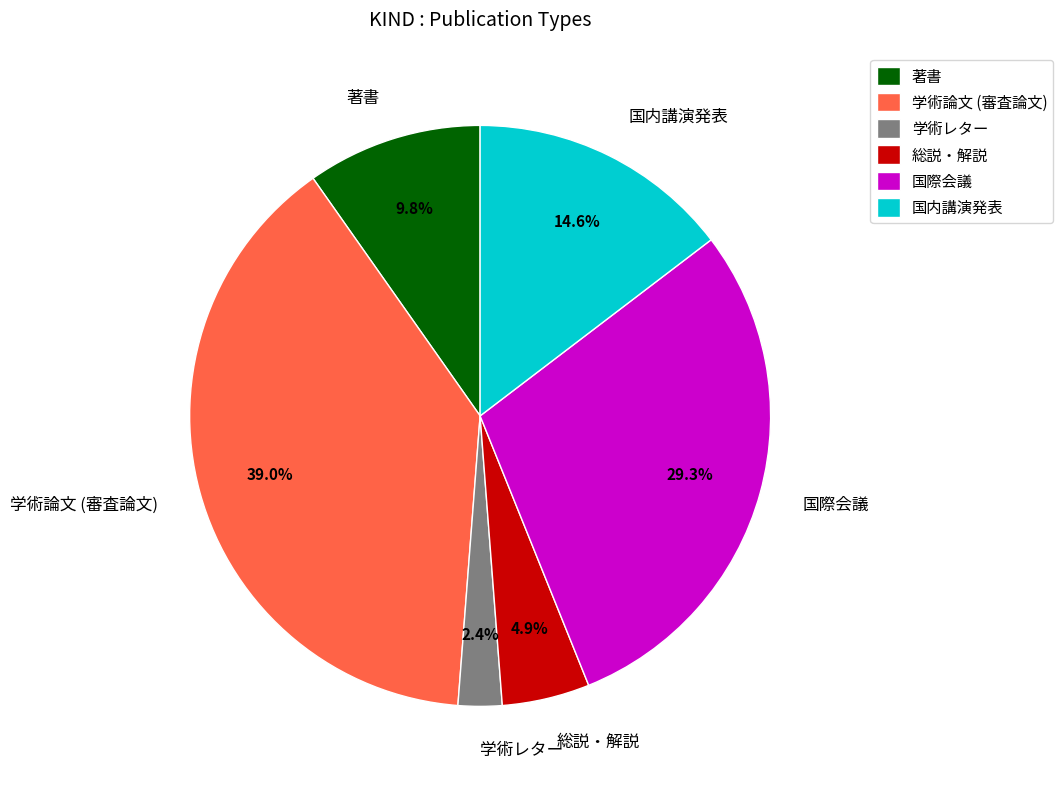

Is it true that 総説・解説 is 17% of the pie?

False